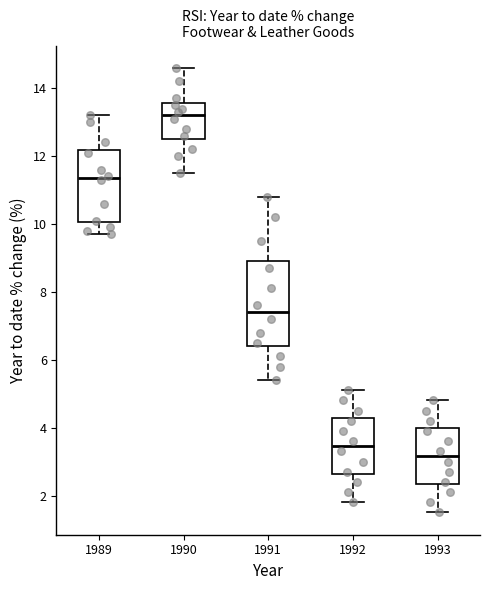

Comparing the boxes themselves (not the whiskers), which one is the tallest?

1991